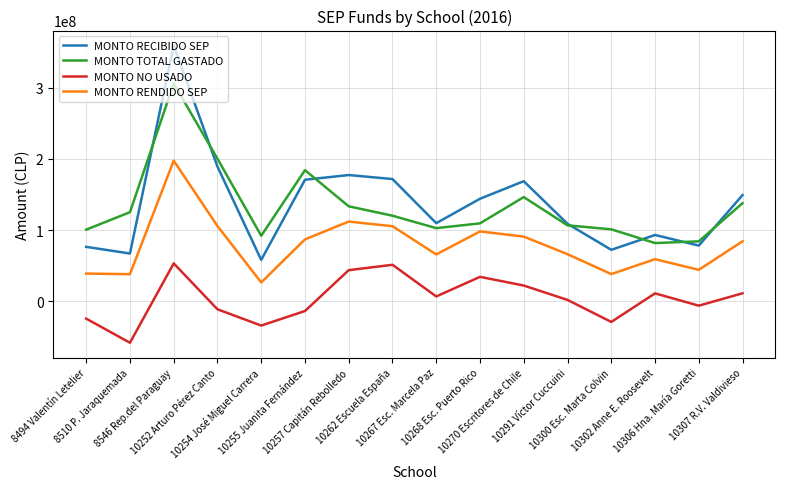

Which series changed the most between 10257 Capitán Rebolledo and 10306 Hna. María Goretti?

MONTO RECIBIDO SEP